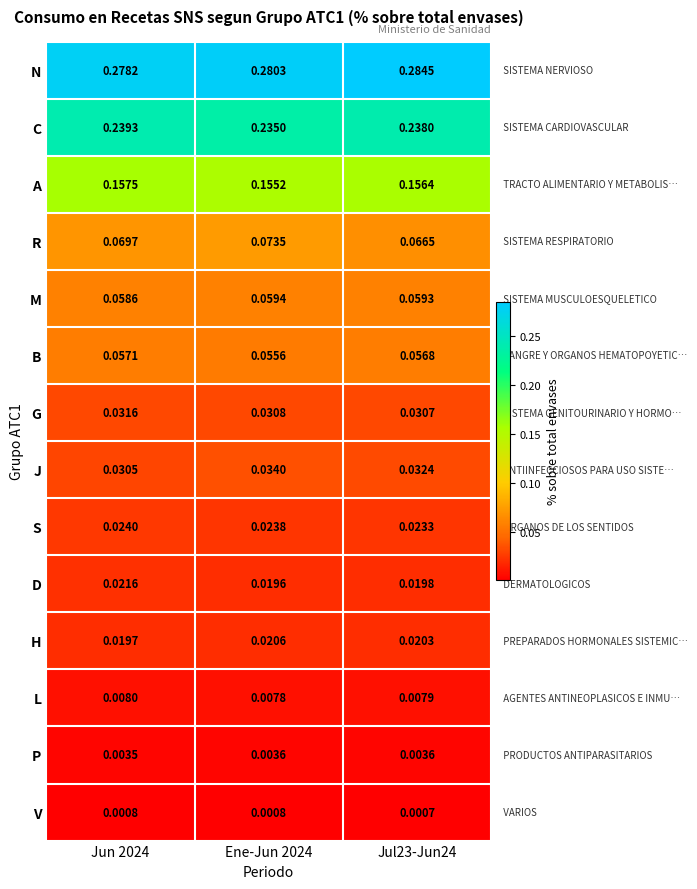

Which series changed the most between Jun 2024 and Ene-Jun 2024?

C